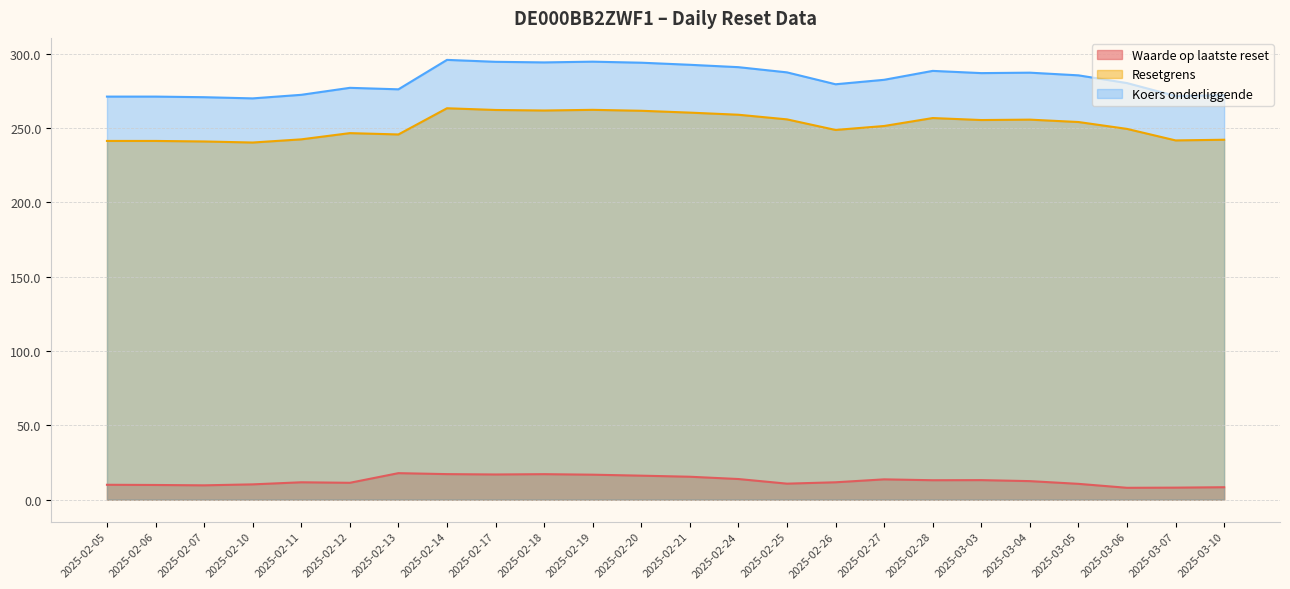

Rank the series at 2025-02-13 from highest to lowest value.

Koers onderliggende, Resetgrens, Waarde op laatste reset